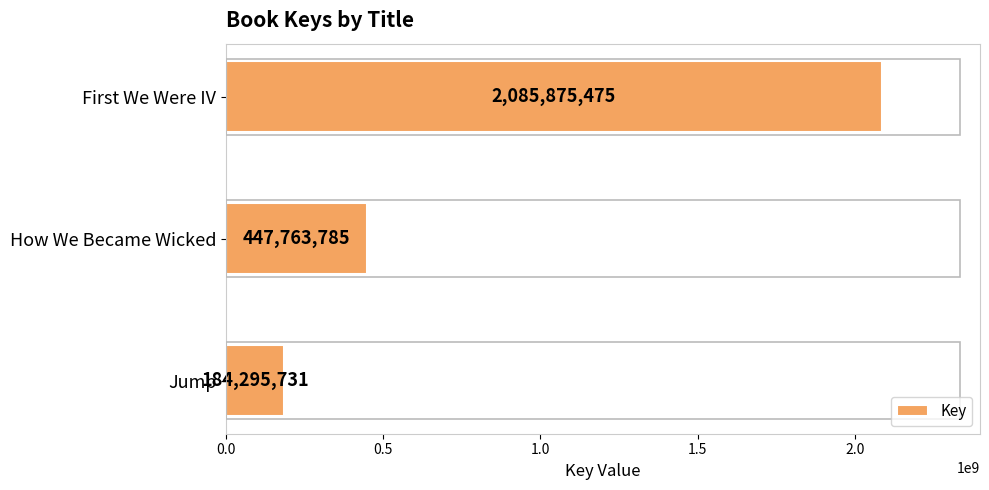

List the labels in order of value, largest first.

First We Were IV, How We Became Wicked, Jump